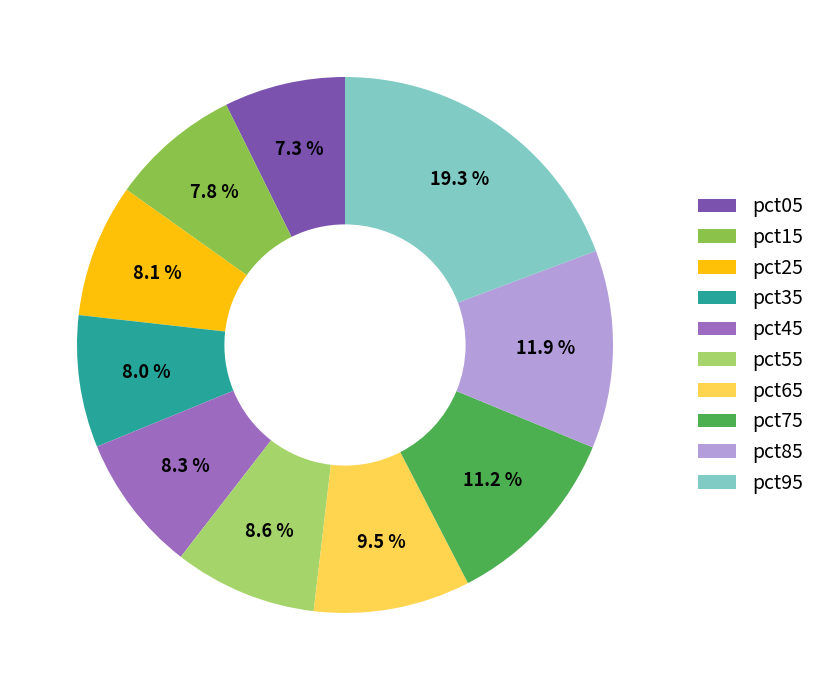

Is there a majority slice in this chart?

No